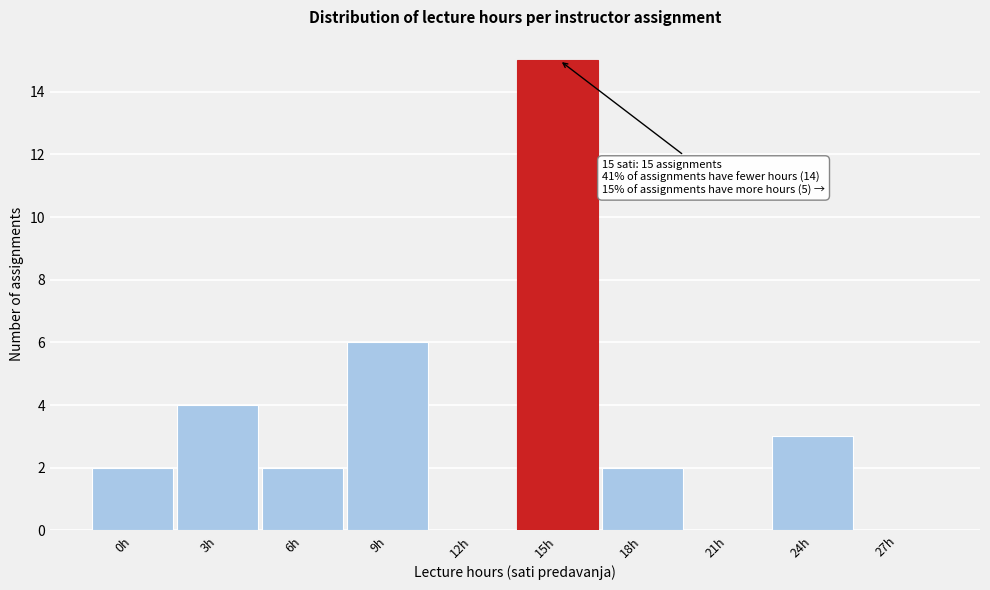

Reading left to right, what are all the values shown in this chart?

0h=2	3h=4	6h=2	9h=6	12h=0	15h=15	18h=2	21h=0	24h=3	27h=0